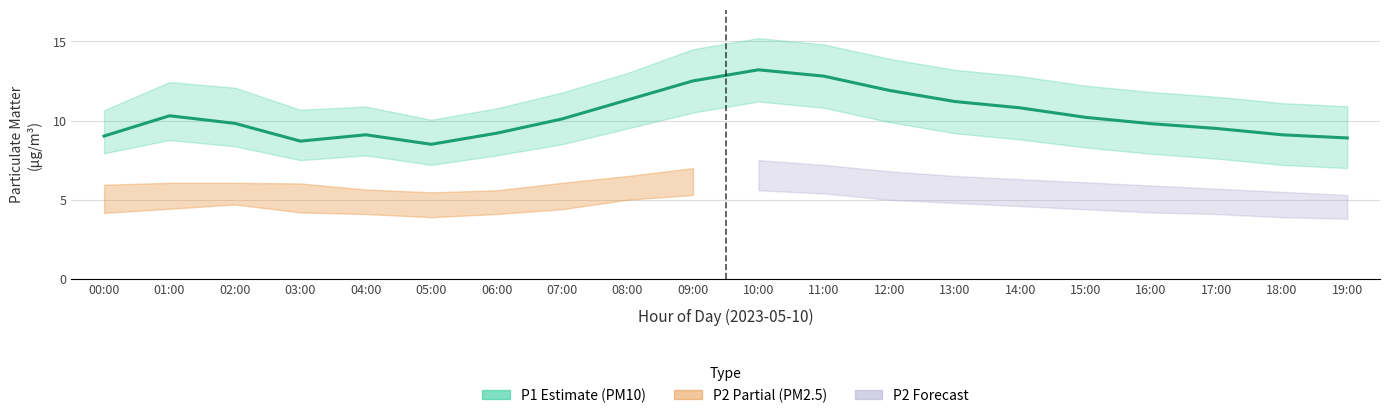

What is the ratio of the value at 01:00 to the value at 03:00?

1.2